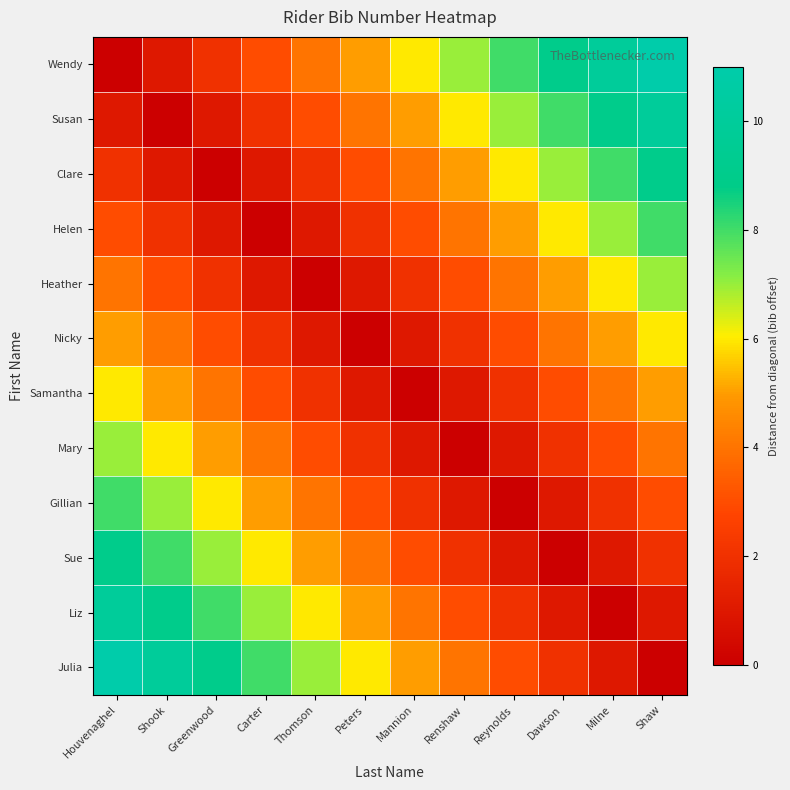

Reading left to right, extract all data points from this chart.

Wendy: Houvenaghel=0	Shook=1	Greenwood=2	Carter=3	Thomson=4	Peters=5	Mannion=6	Renshaw=7	Reynolds=8	Dawson=9	Milne=10	Shaw=11
Susan: Houvenaghel=1	Shook=0	Greenwood=1	Carter=2	Thomson=3	Peters=4	Mannion=5	Renshaw=6	Reynolds=7	Dawson=8	Milne=9	Shaw=10
Clare: Houvenaghel=2	Shook=1	Greenwood=0	Carter=1	Thomson=2	Peters=3	Mannion=4	Renshaw=5	Reynolds=6	Dawson=7	Milne=8	Shaw=9
Helen: Houvenaghel=3	Shook=2	Greenwood=1	Carter=0	Thomson=1	Peters=2	Mannion=3	Renshaw=4	Reynolds=5	Dawson=6	Milne=7	Shaw=8
Heather: Houvenaghel=4	Shook=3	Greenwood=2	Carter=1	Thomson=0	Peters=1	Mannion=2	Renshaw=3	Reynolds=4	Dawson=5	Milne=6	Shaw=7
Nicky: Houvenaghel=5	Shook=4	Greenwood=3	Carter=2	Thomson=1	Peters=0	Mannion=1	Renshaw=2	Reynolds=3	Dawson=4	Milne=5	Shaw=6
Samantha: Houvenaghel=6	Shook=5	Greenwood=4	Carter=3	Thomson=2	Peters=1	Mannion=0	Renshaw=1	Reynolds=2	Dawson=3	Milne=4	Shaw=5
Mary: Houvenaghel=7	Shook=6	Greenwood=5	Carter=4	Thomson=3	Peters=2	Mannion=1	Renshaw=0	Reynolds=1	Dawson=2	Milne=3	Shaw=4
Gillian: Houvenaghel=8	Shook=7	Greenwood=6	Carter=5	Thomson=4	Peters=3	Mannion=2	Renshaw=1	Reynolds=0	Dawson=1	Milne=2	Shaw=3
Sue: Houvenaghel=9	Shook=8	Greenwood=7	Carter=6	Thomson=5	Peters=4	Mannion=3	Renshaw=2	Reynolds=1	Dawson=0	Milne=1	Shaw=2
Liz: Houvenaghel=10	Shook=9	Greenwood=8	Carter=7	Thomson=6	Peters=5	Mannion=4	Renshaw=3	Reynolds=2	Dawson=1	Milne=0	Shaw=1
Julia: Houvenaghel=11	Shook=10	Greenwood=9	Carter=8	Thomson=7	Peters=6	Mannion=5	Renshaw=4	Reynolds=3	Dawson=2	Milne=1	Shaw=0